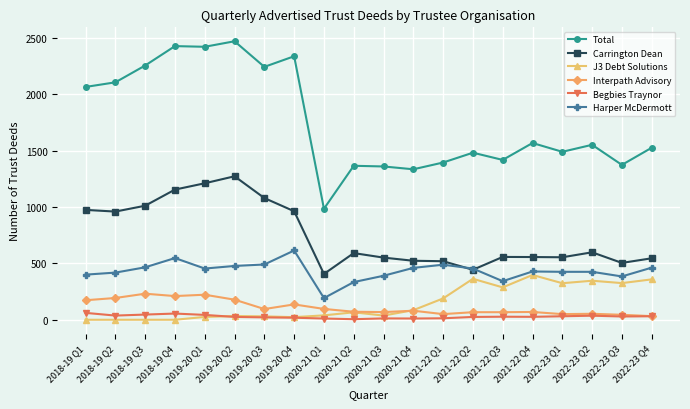

Which series changed the most between 2018-19 Q3 and 2022-23 Q4?

Total